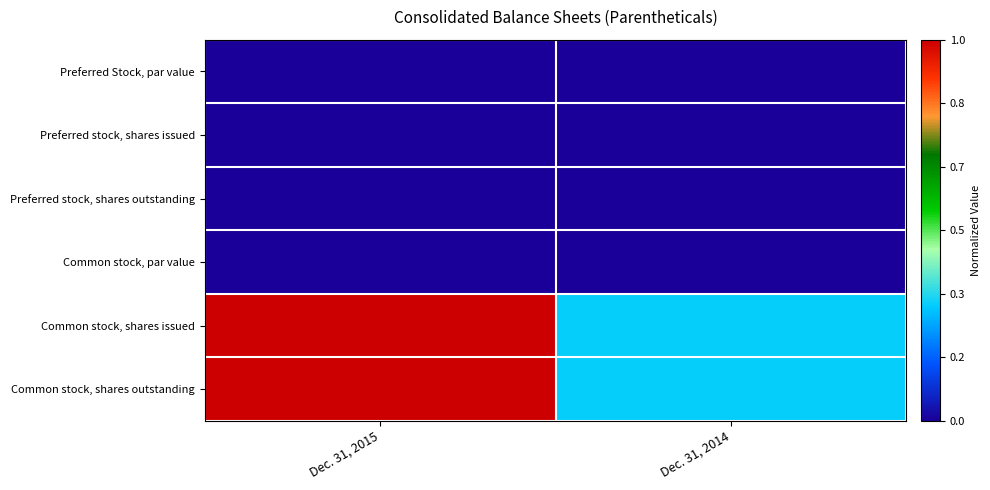

Reading left to right, extract all data points from this chart.

Preferred Stock, par value: Dec. 31, 2015=0.0	Dec. 31, 2014=0.0
Preferred stock, shares issued: Dec. 31, 2015=0.0	Dec. 31, 2014=0.0
Preferred stock, shares outstanding: Dec. 31, 2015=0.0	Dec. 31, 2014=0.0
Common stock, par value: Dec. 31, 2015=0.0	Dec. 31, 2014=0.0
Common stock, shares issued: Dec. 31, 2015=1.0	Dec. 31, 2014=0.3
Common stock, shares outstanding: Dec. 31, 2015=1.0	Dec. 31, 2014=0.3